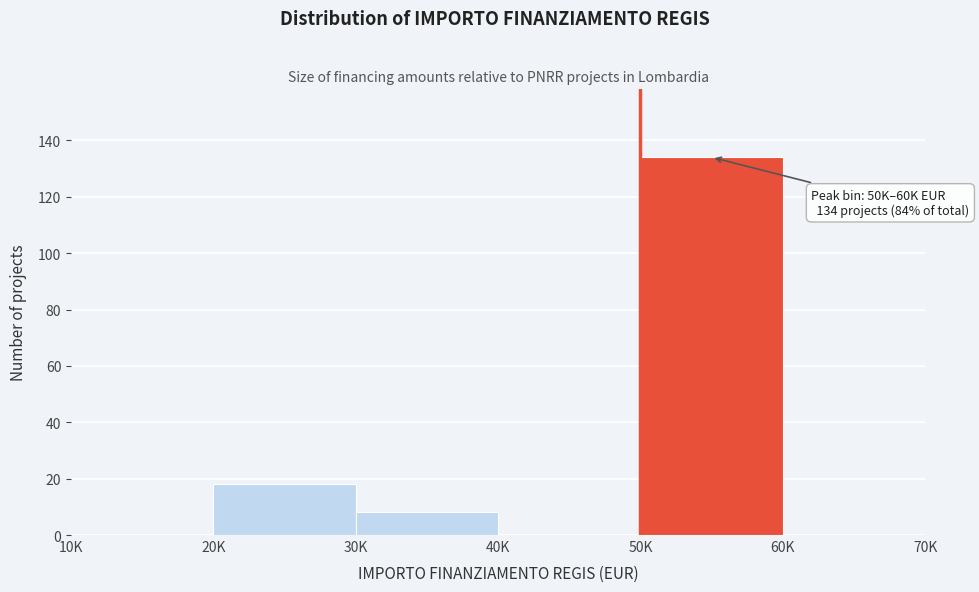

What is the sum of the values at 50K and 40K?

134